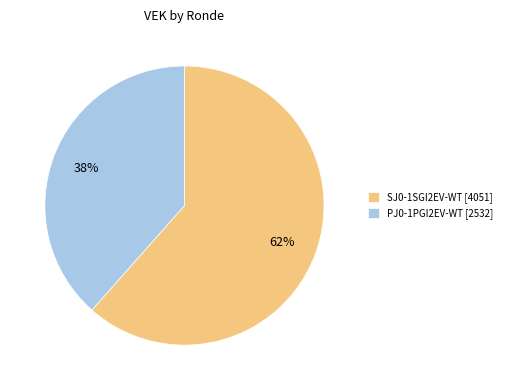

The SJ0-1SGI2EV-WT [4051] slice represents 48% of the pie. True or false?

False